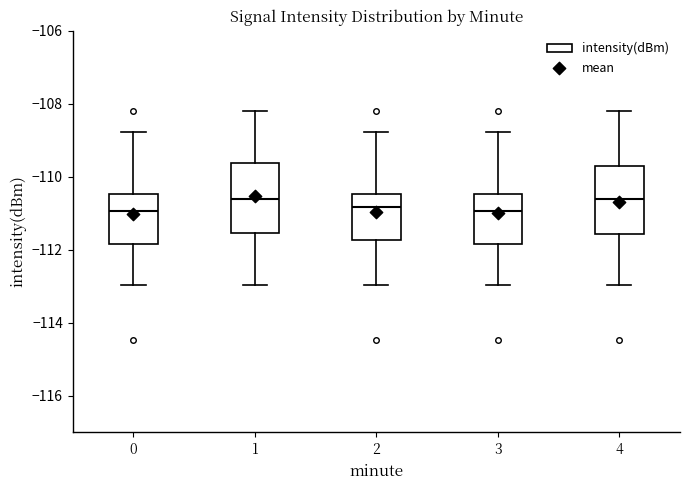

Reading left to right, read every box against the y-axis: the position of its median line, the range the box covers, and the ends of its whiskers. The values are not printed on the chart, so give them approximately, as read against the axis.

0: median -111.0, box -111.8 to -110.4, whiskers -113.0 to -108.8
1: median -110.6, box -111.6 to -109.6, whiskers -113.0 to -108.2
2: median -110.8, box -111.8 to -110.4, whiskers -113.0 to -108.8
3: median -111.0, box -111.8 to -110.4, whiskers -113.0 to -108.8
4: median -110.6, box -111.6 to -109.6, whiskers -113.0 to -108.2